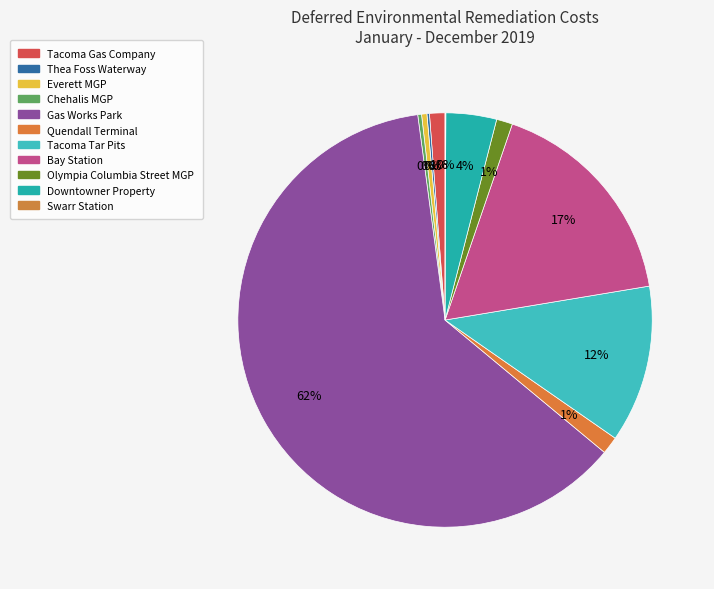

To the nearest percent, what is the average slice percentage?

9%